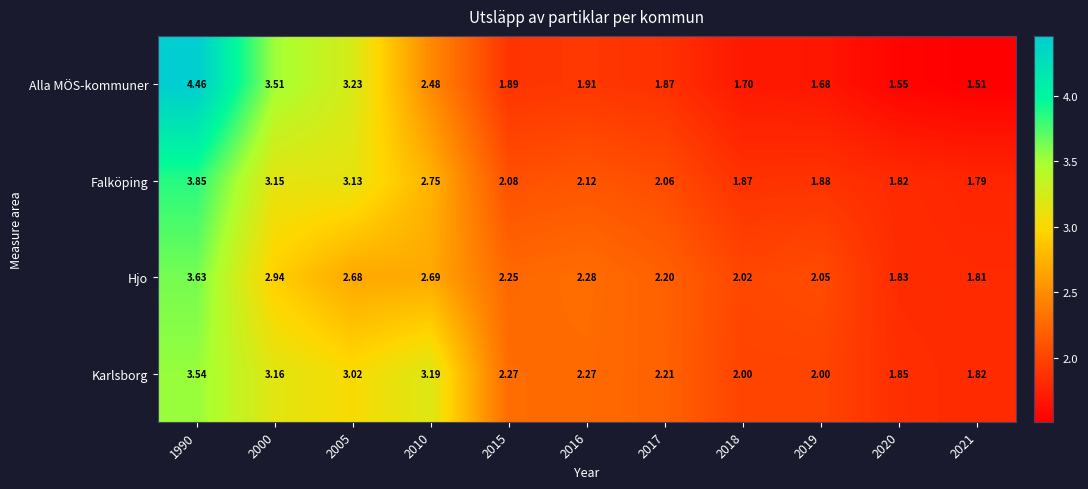

What is the difference between the highest and lowest values at 2021?

0.3